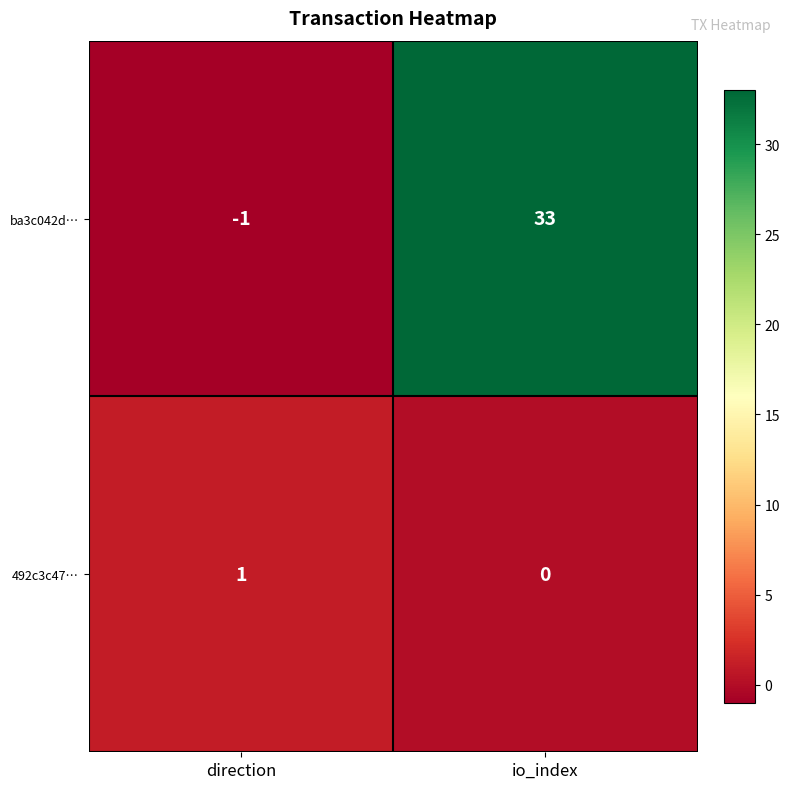

At which label does 492c3c47… reach its minimum?

io_index